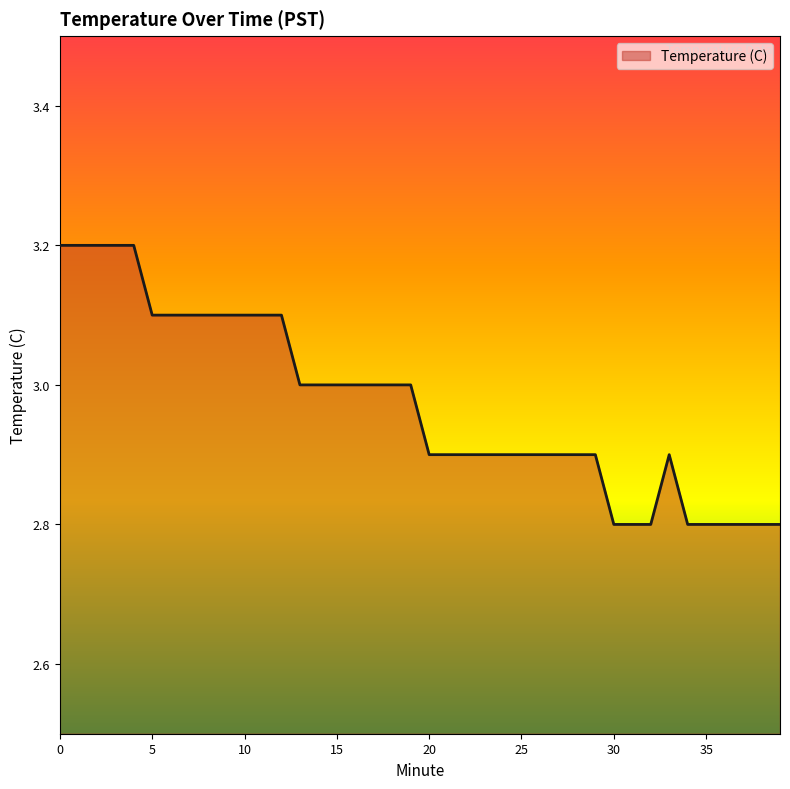

What is the smallest value displayed?

2.8